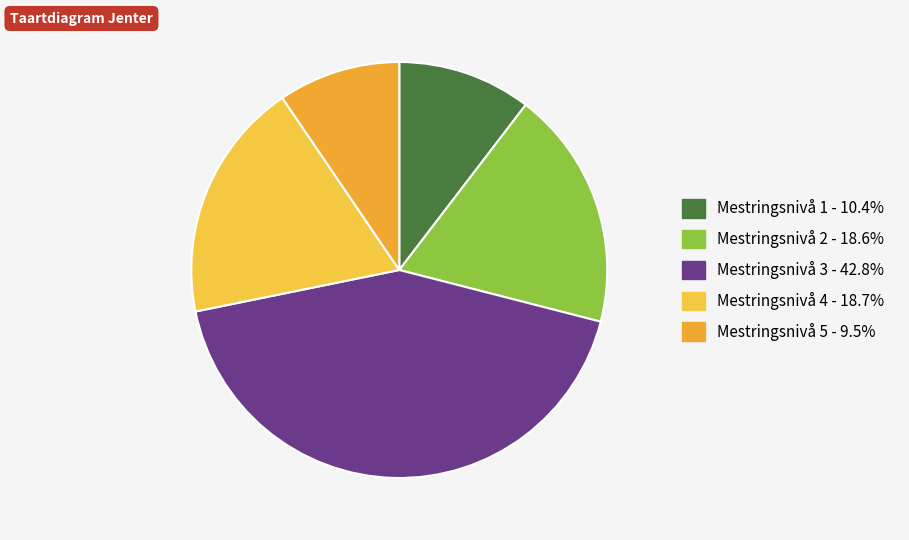

To the nearest percent, what is the average slice percentage?

20%